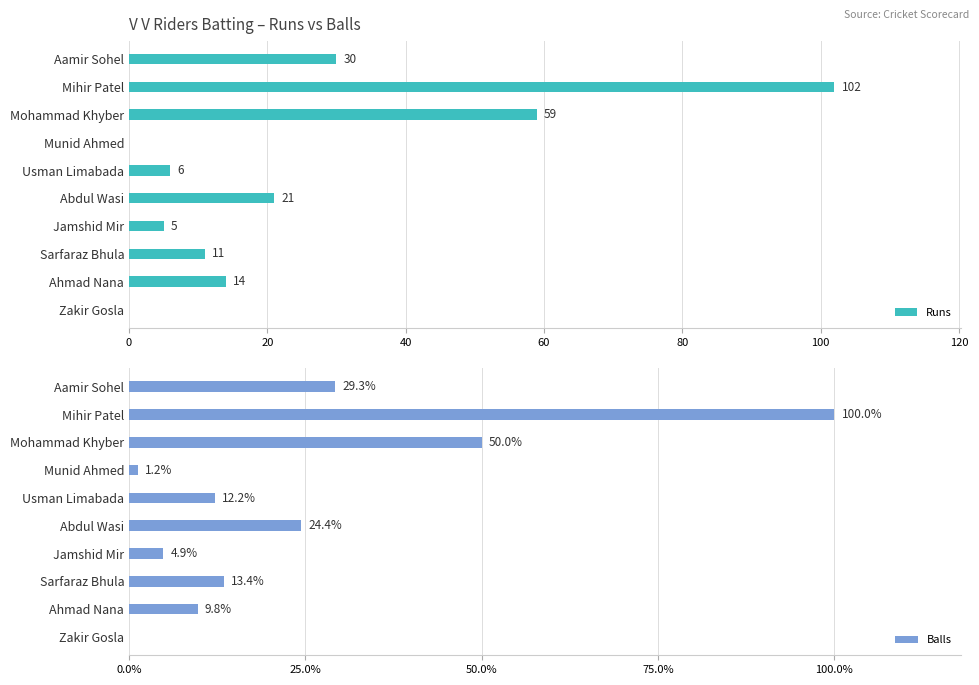

What is the difference between the second highest and second lowest values in the Runs series?

59